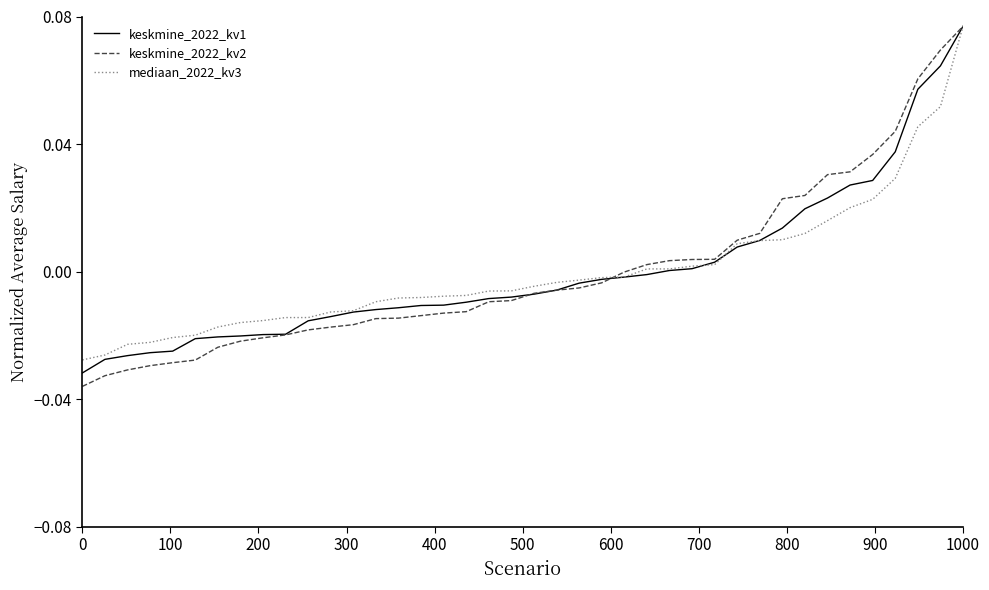

Which series has the largest range (max minus min)?

keskmine_2022_kv2